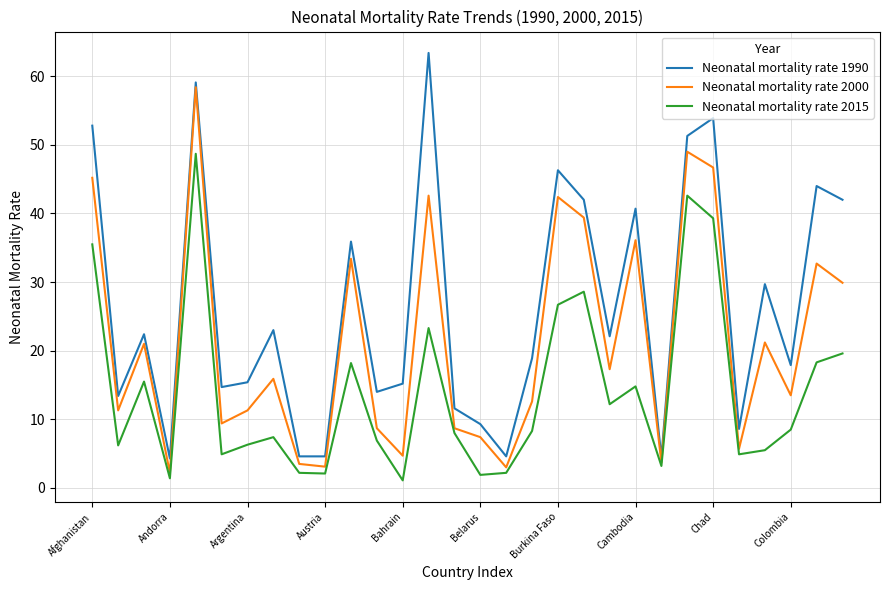

Rank the series by their maximum value, from highest to lowest.

Neonatal mortality rate 1990, Neonatal mortality rate 2000, Neonatal mortality rate 2015